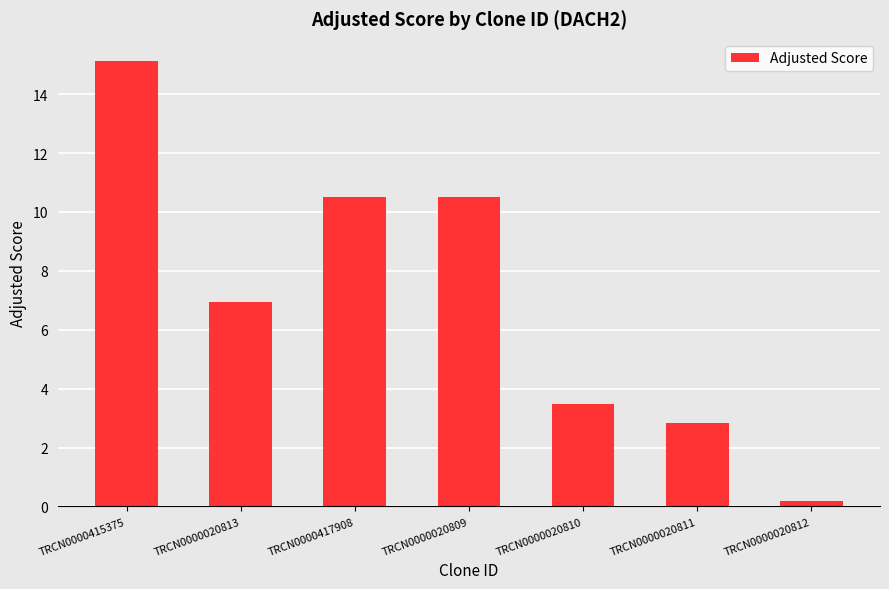

Which category has the highest value across all series?

TRCN0000415375